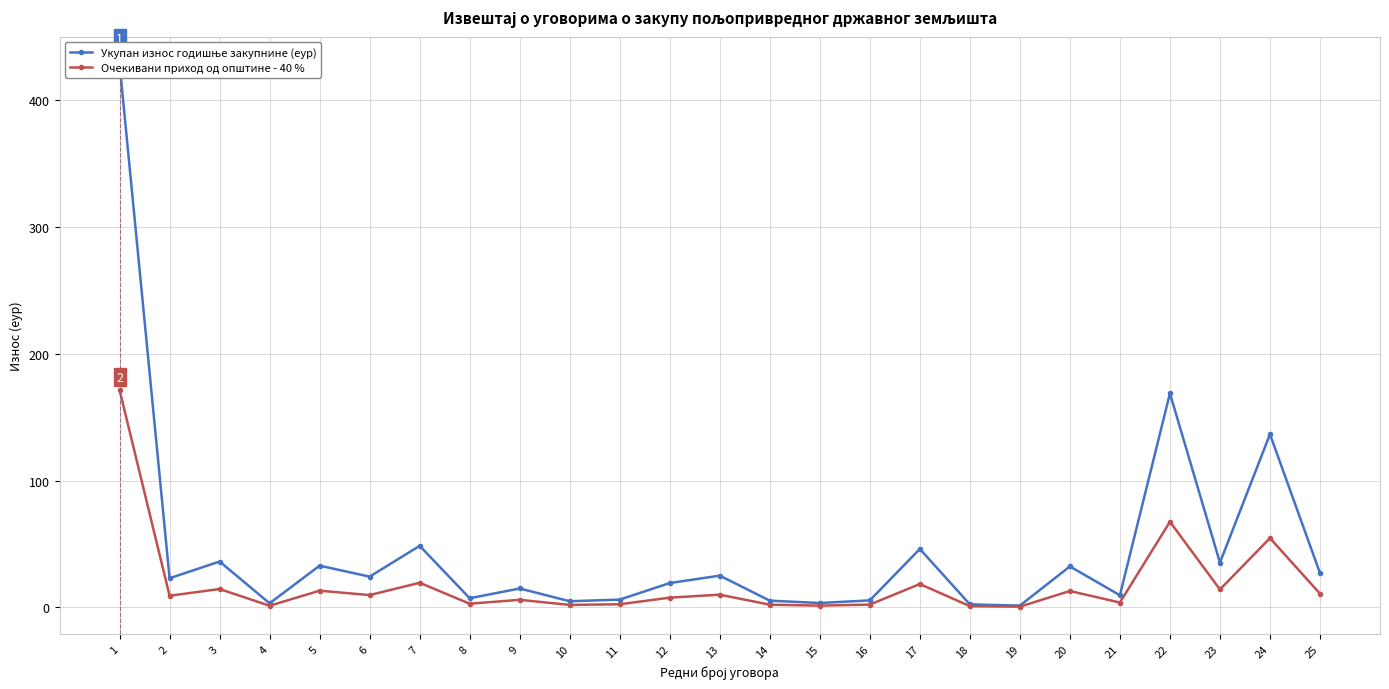

True or false: Укупан износ годишње закупнине (еур) and Очекивани приход од општине - 40 % cross at least once.

False